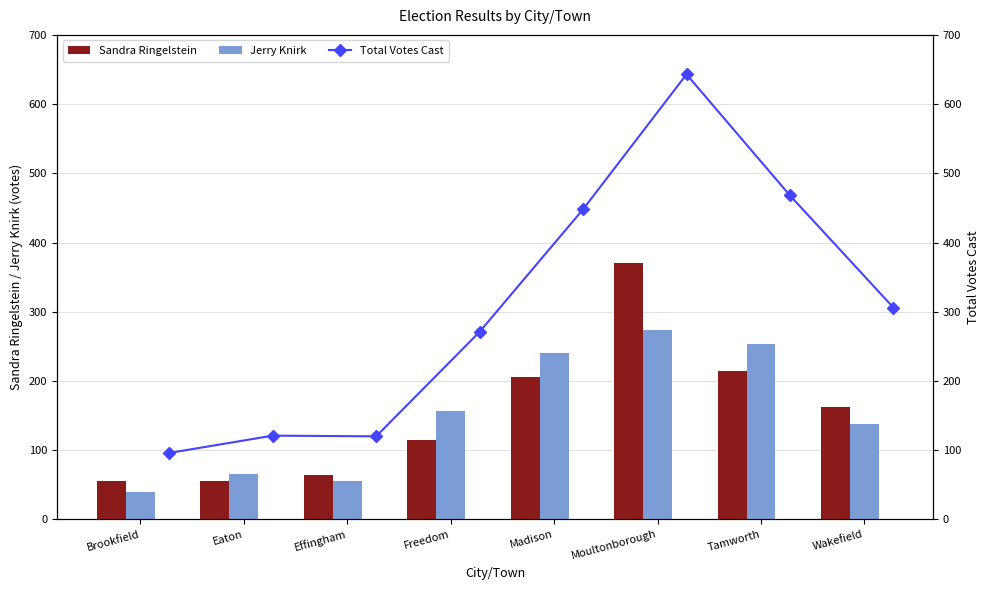

Where does the Jerry Knirk series first go above 156?

Madison